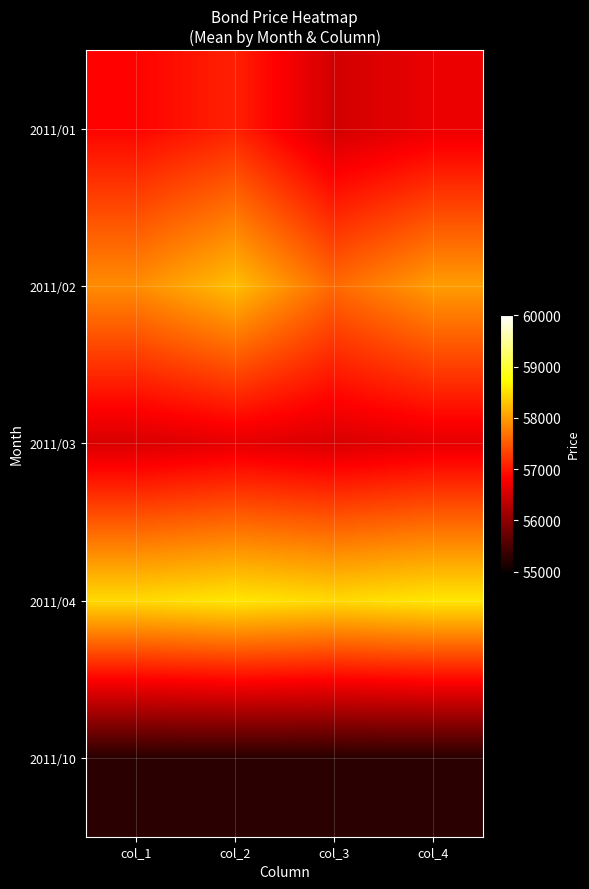

Which has a higher value, col_1 or col_2?

col_2